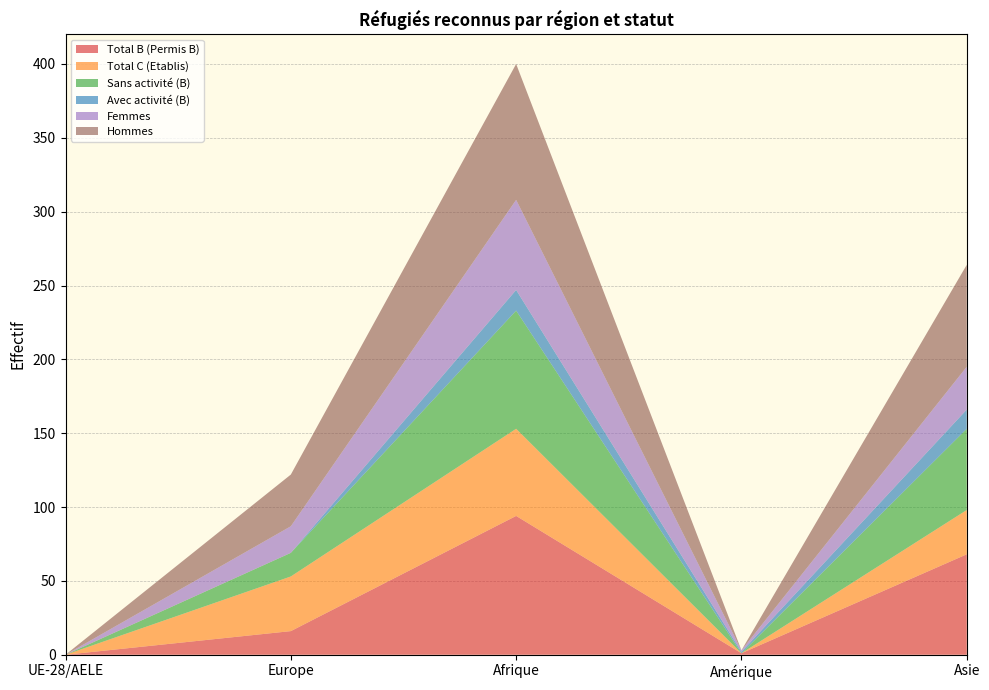

Reading left to right, list all the values displayed in this chart.

Total B (Permis B): UE-28/AELE=0	Europe=16	Afrique=94	Amérique=1	Asie=68
Total C (Etablis): UE-28/AELE=0	Europe=37	Afrique=59	Amérique=0	Asie=30
Sans activité (B): UE-28/AELE=0	Europe=16	Afrique=80	Amérique=0	Asie=55
Avec activité (B): UE-28/AELE=0	Europe=0	Afrique=14	Amérique=1	Asie=13
Femmes: UE-28/AELE=0	Europe=18	Afrique=61	Amérique=1	Asie=29
Hommes: UE-28/AELE=0	Europe=35	Afrique=92	Amérique=0	Asie=69